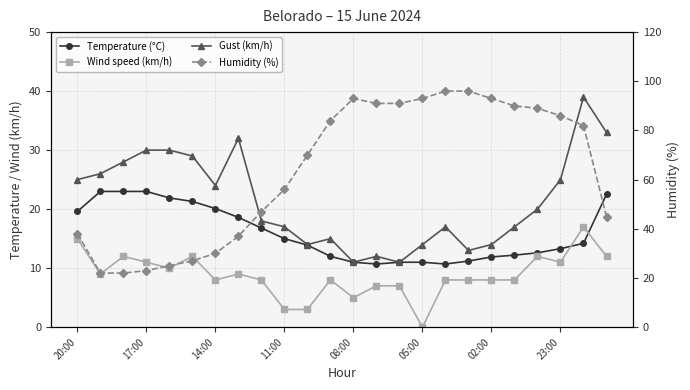

How many interior local peaks does the Wind speed (km/h) series have?

6